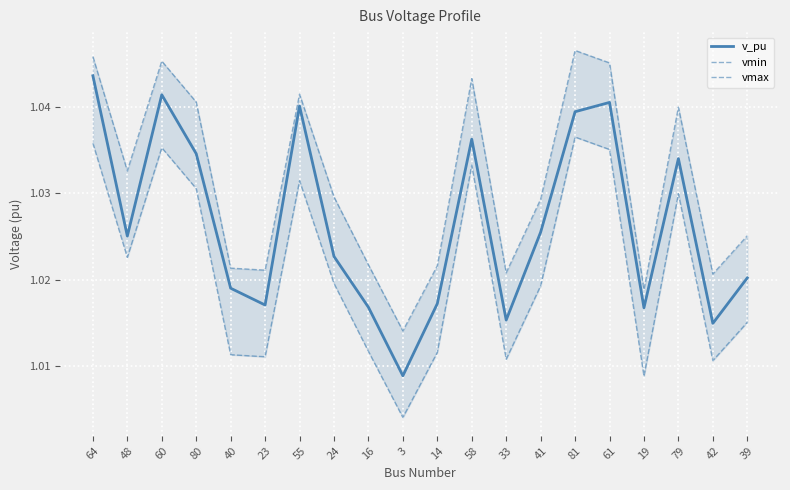

True or false: vmin has a value of 1.0 at 24.

True